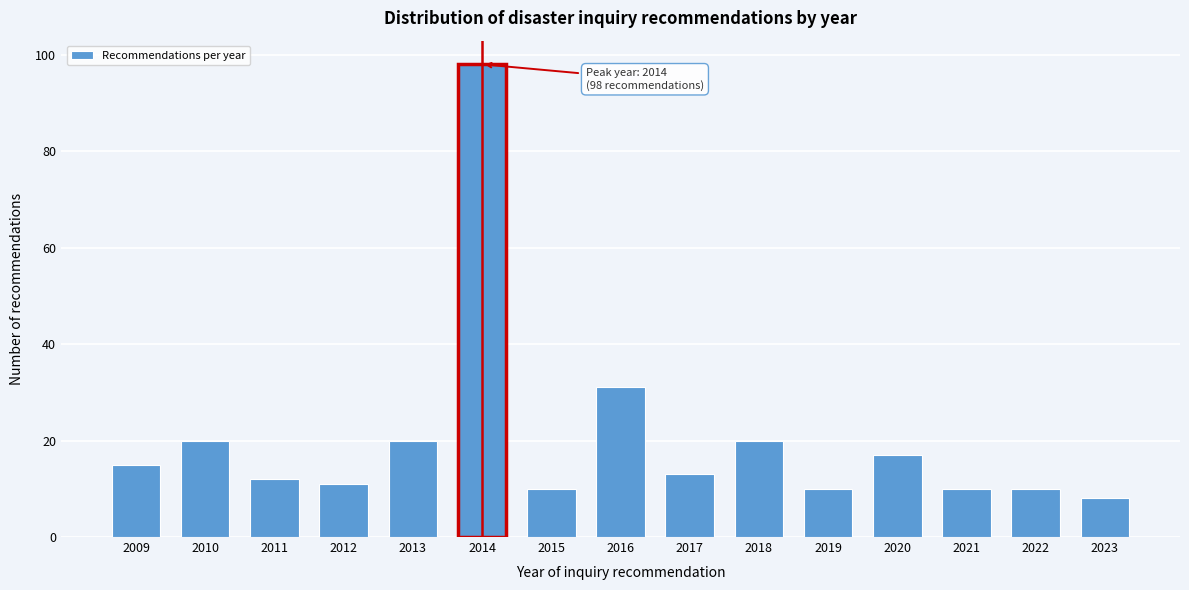

Reading left to right, transcribe all the data shown in this chart.

15	20	12	11	20	98	10	31	13	20	10	17	10	10	8